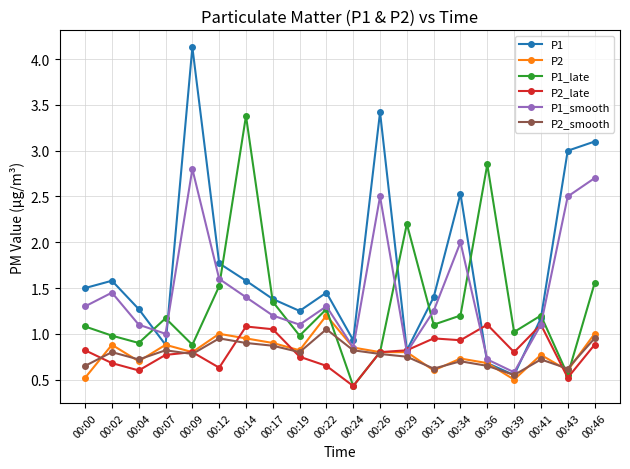

Is the value of P2_late at 00:43 greater than the value of P2 at 00:22?

No